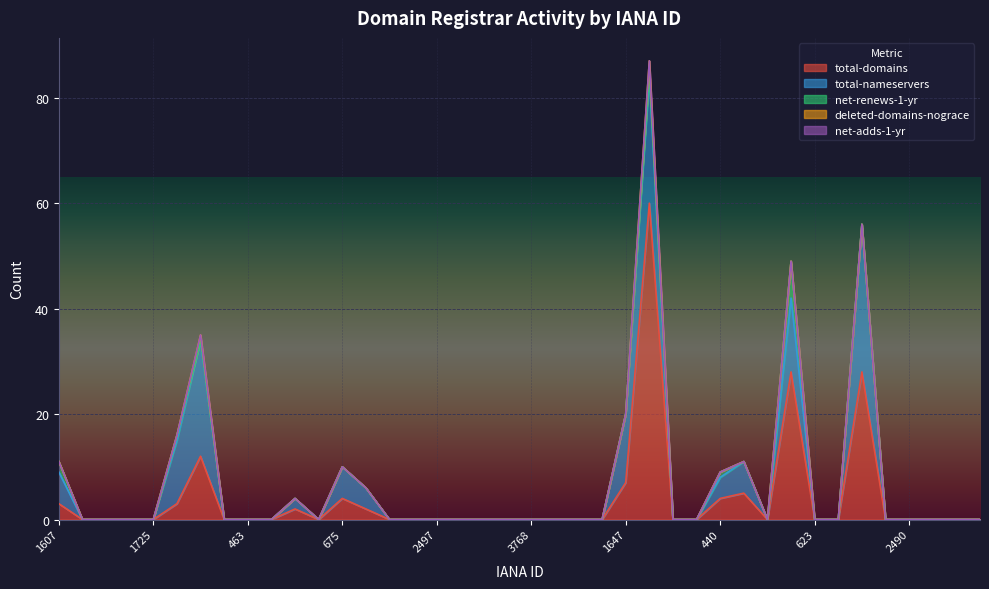

True or false: net-renews-1-yr has more than 1 points higher than both neighbors.

True